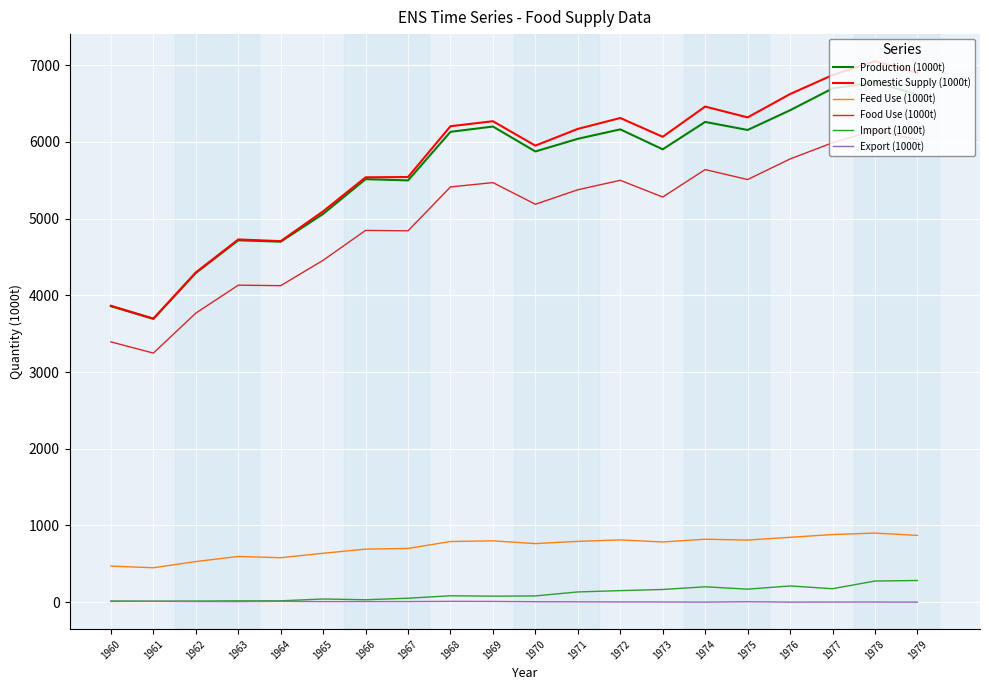

What is the approximate value of Feed Use (1000t) at 1970, to the nearest 10?

760